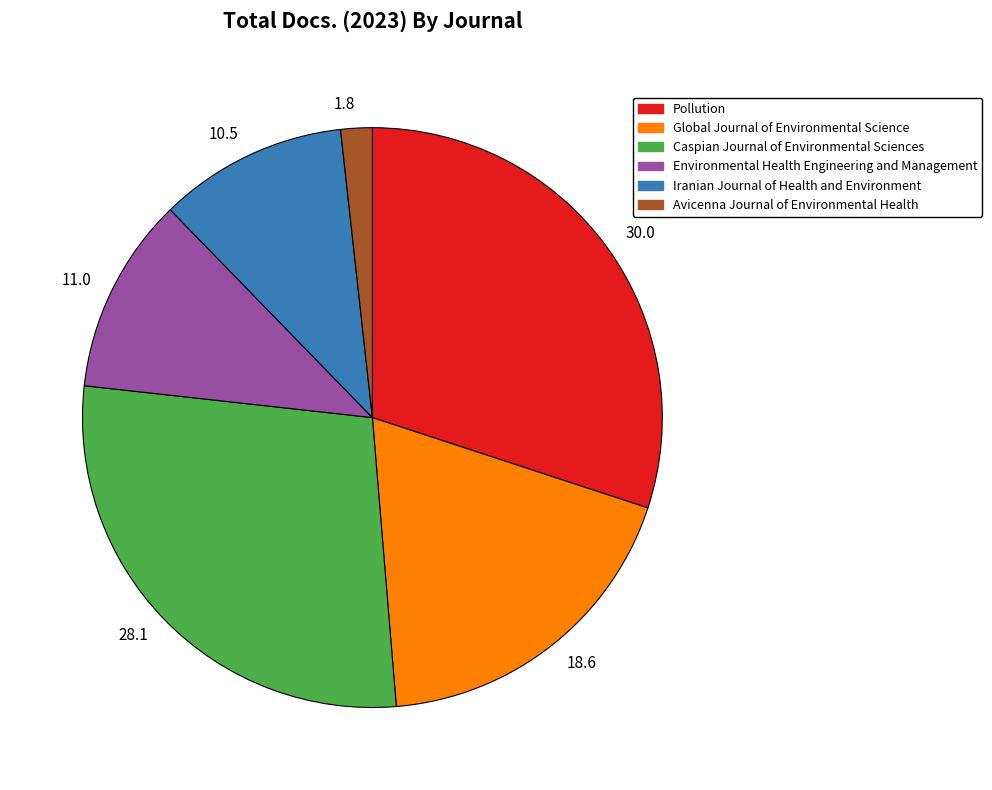

Which slice is the largest?

30.0